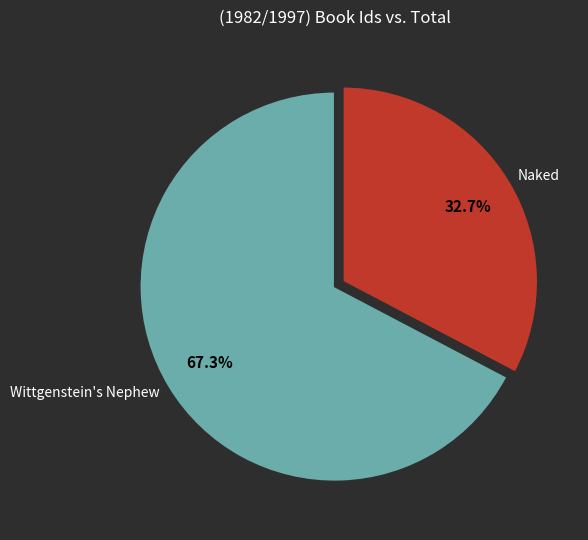

What percentage do Wittgenstein's Nephew and Naked together represent?

100.0%